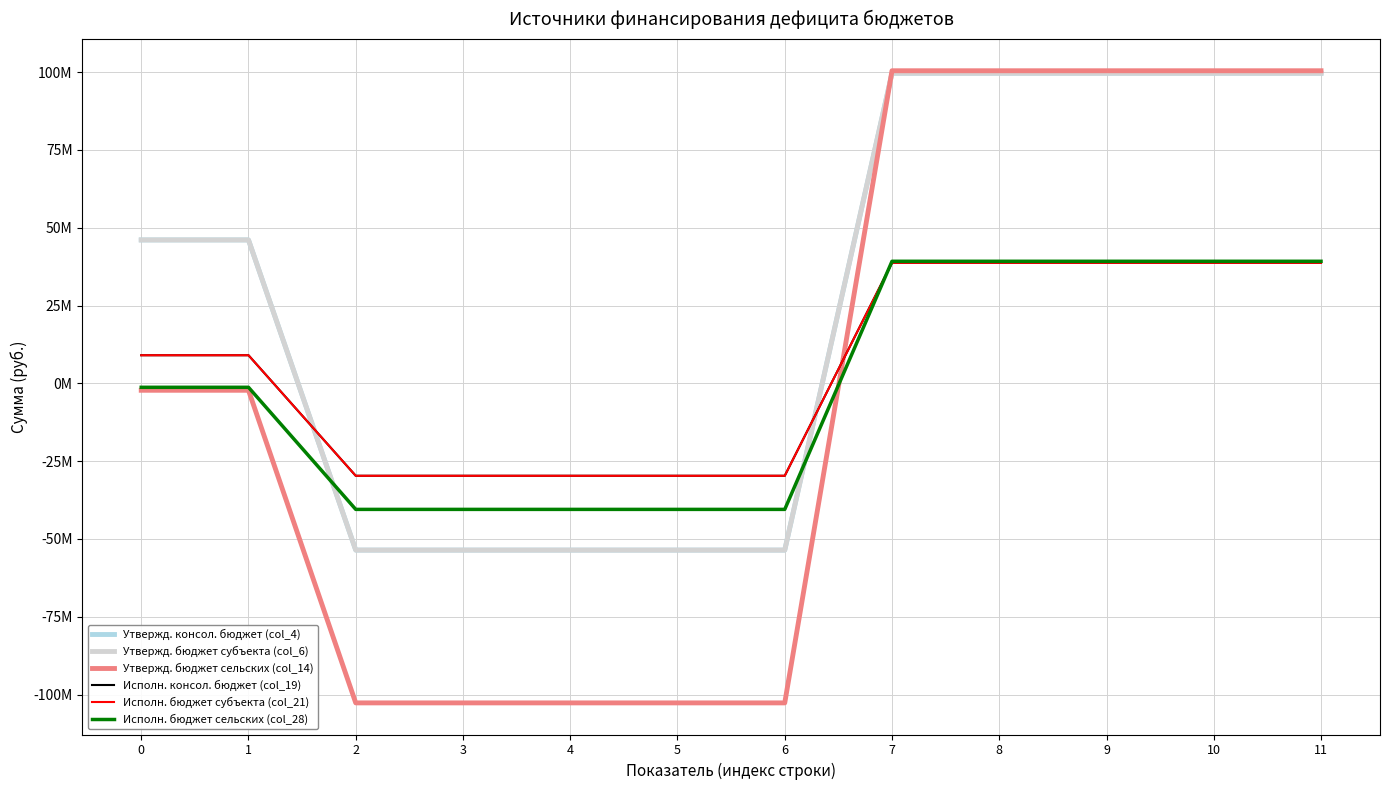

Reading right to left, transcribe all the data shown in this chart.

Утвержд. консол. бюджет (col_4): 99663000.0	99663000.0	99663000.0	99663000.0	99663000.0	-53575500.0	-53575500.0	-53575500.0	-53575500.0	-53575500.0	46087500.0	46087500.0
Утвержд. бюджет субъекта (col_6): 99663000.0	99663000.0	99663000.0	99663000.0	99663000.0	-53575500.0	-53575500.0	-53575500.0	-53575500.0	-53575500.0	46087500.0	46087500.0
Утвержд. бюджет сельских (col_14): 100453300.0	100453300.0	100453300.0	100453300.0	100453300.0	-102674300.0	-102674300.0	-102674300.0	-102674300.0	-102674300.0	-2221000.0	-2221000.0
Исполн. консол. бюджет (col_19): 38736562.0	38736562.0	38736562.0	38736562.0	38736562.0	-29696954.7	-29696954.7	-29696954.7	-29696954.7	-29696954.7	9039607.3	9039607.3
Исполн. бюджет субъекта (col_21): 38736562.0	38736562.0	38736562.0	38736562.0	38736562.0	-29696954.7	-29696954.7	-29696954.7	-29696954.7	-29696954.7	9039607.3	9039607.3
Исполн. бюджет сельских (col_28): 39228962.1	39228962.1	39228962.1	39228962.1	39228962.1	-40493278.3	-40493278.3	-40493278.3	-40493278.3	-40493278.3	-1264316.2	-1264316.2